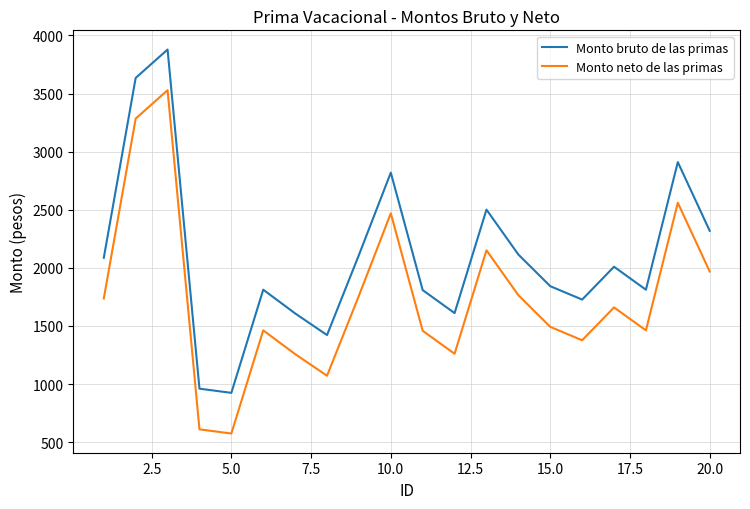

Rank the series by their maximum value, from highest to lowest.

Monto bruto de las primas, Monto neto de las primas